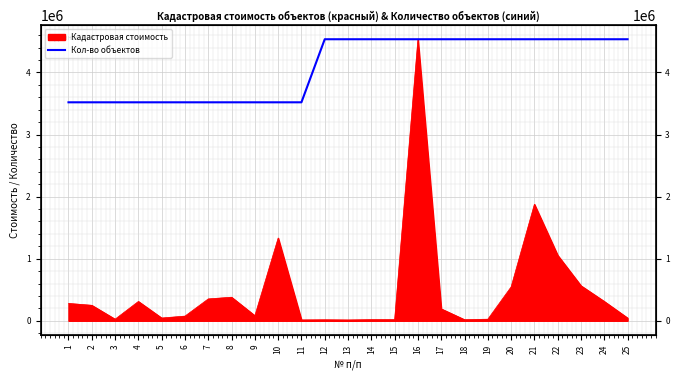

How many lines are shown in the chart?

1